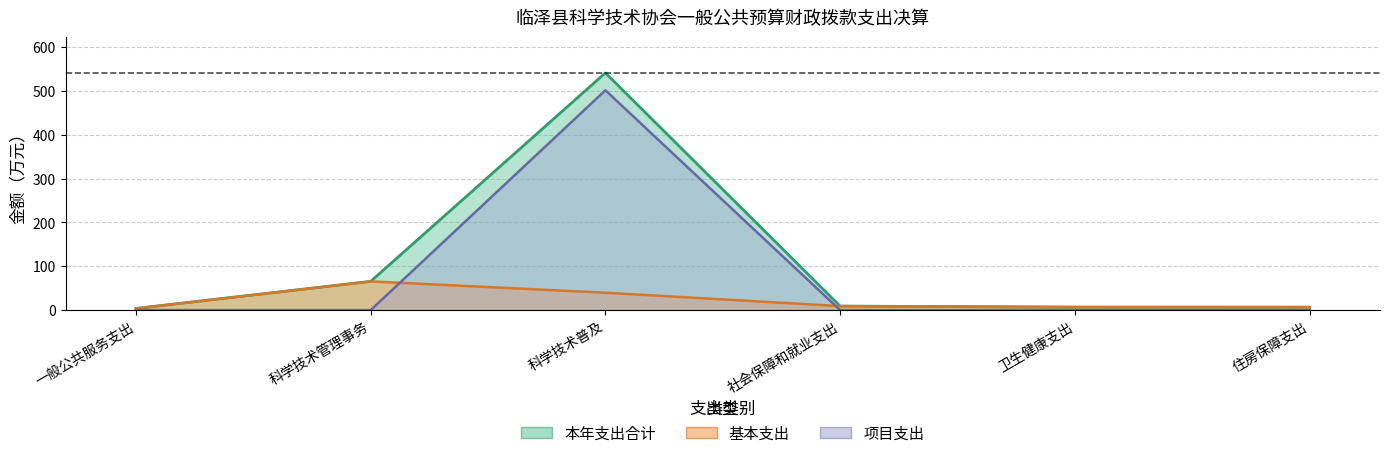

Which label corresponds to the smallest value in the chart?

一般公共服务支出